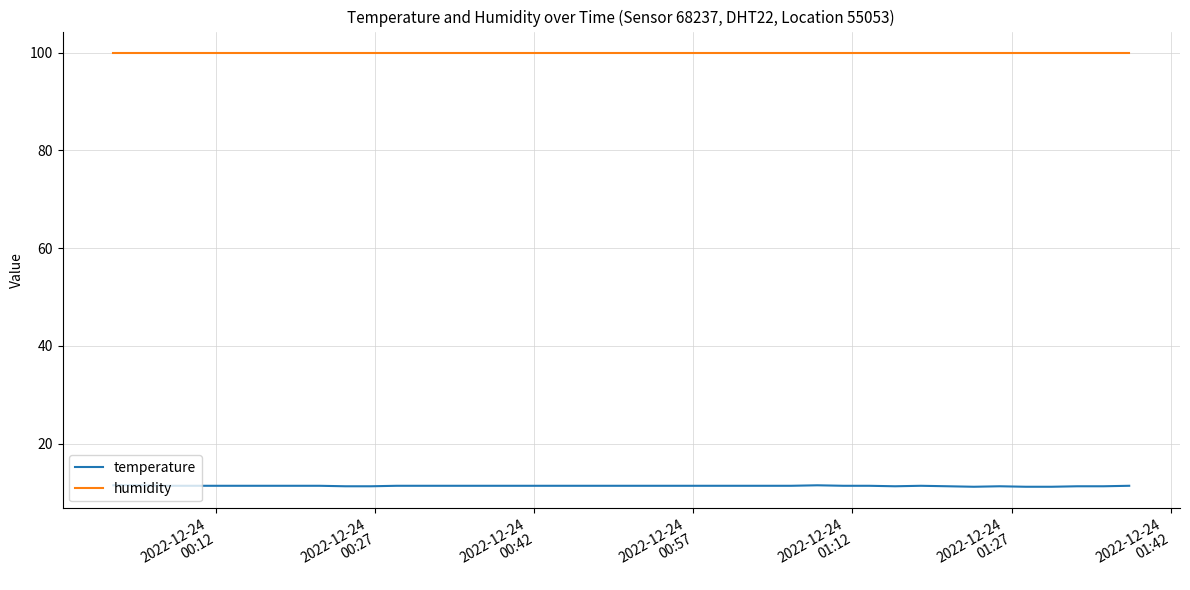

Which series has the largest range (max minus min)?

temperature